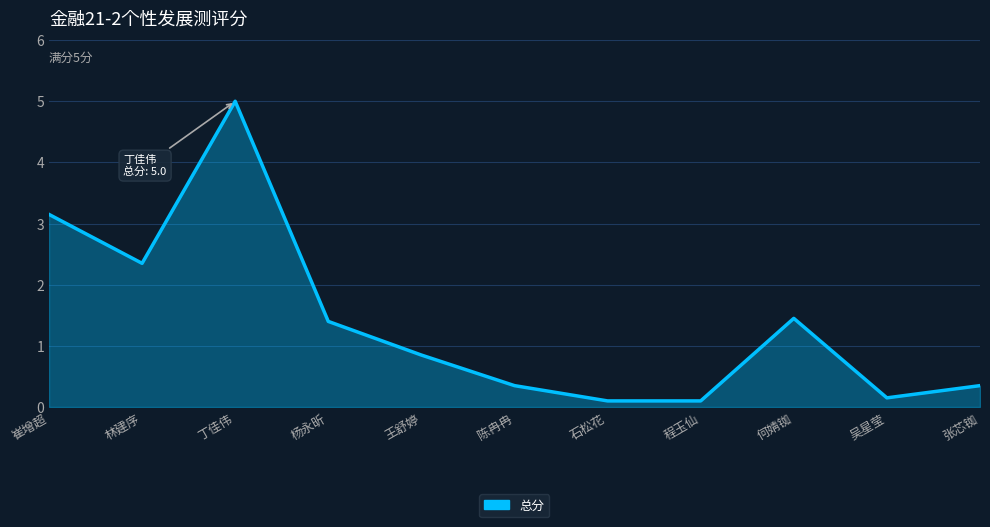

True or false: the data shows 3.1 at 崔增超.

True